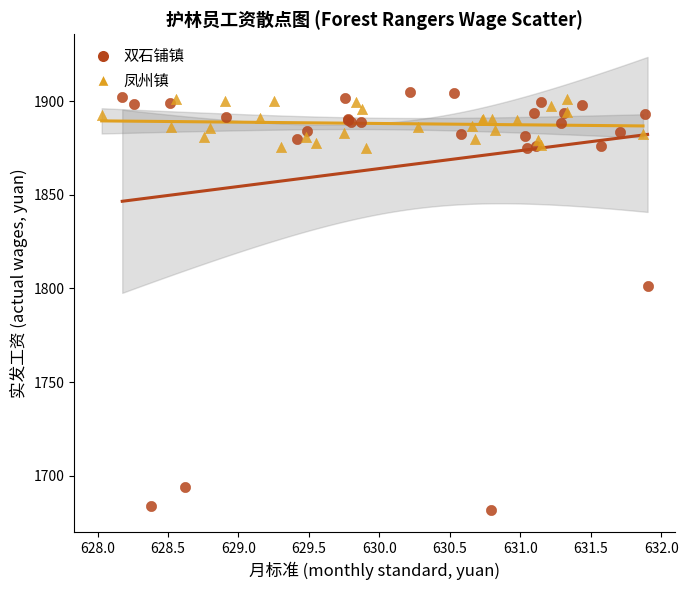

Which series reaches the maximum Y coordinate?

双石铺镇